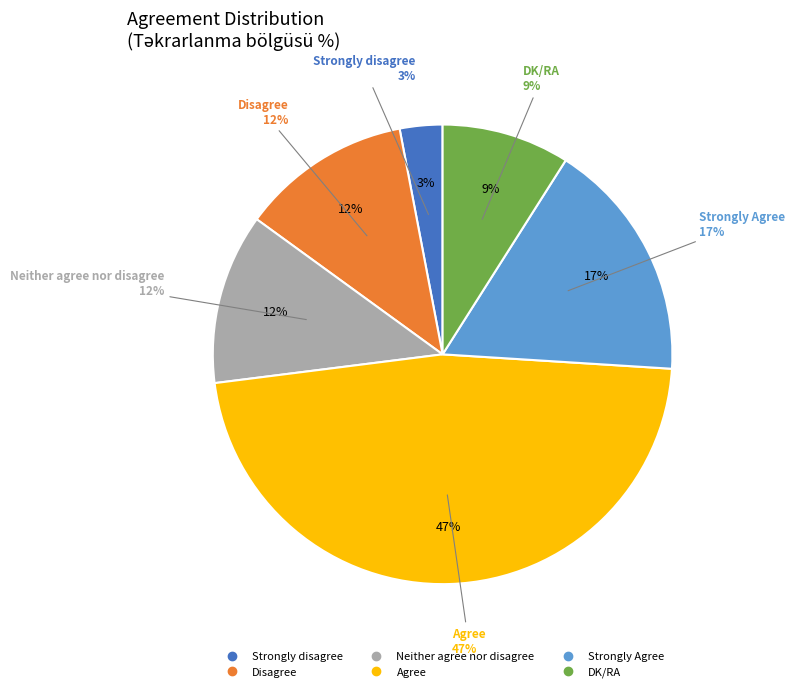

The Strongly disagree slice represents 1% of the pie. True or false?

False